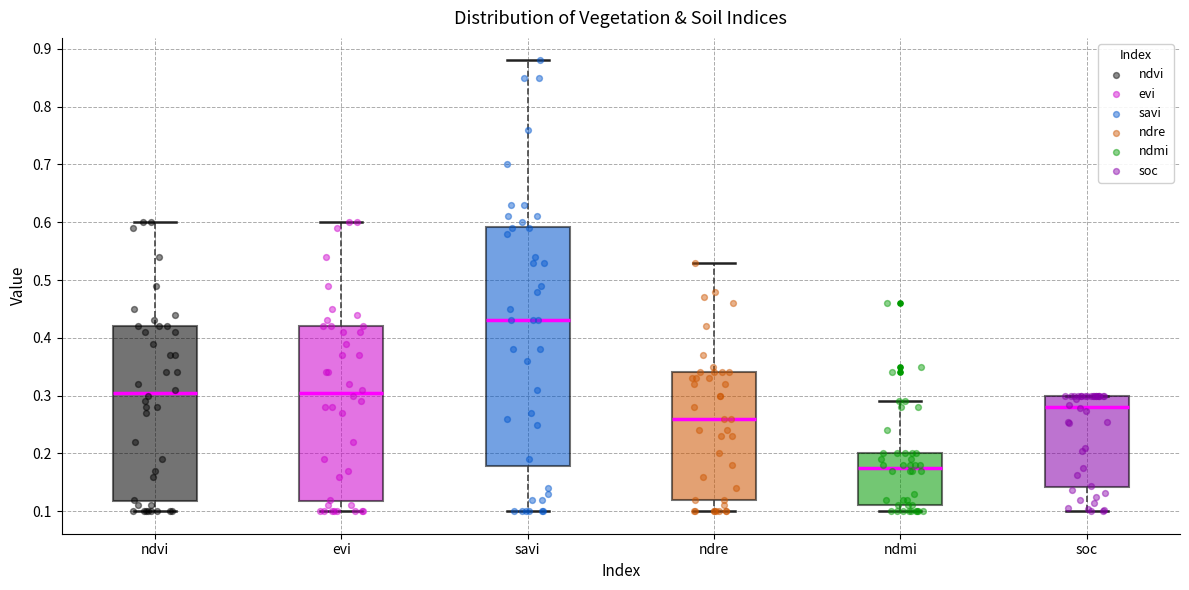

Where does the median line of the box for evi sit on the y-axis? The values are not printed on the chart, so give them approximately, as read against the axis.

0.31